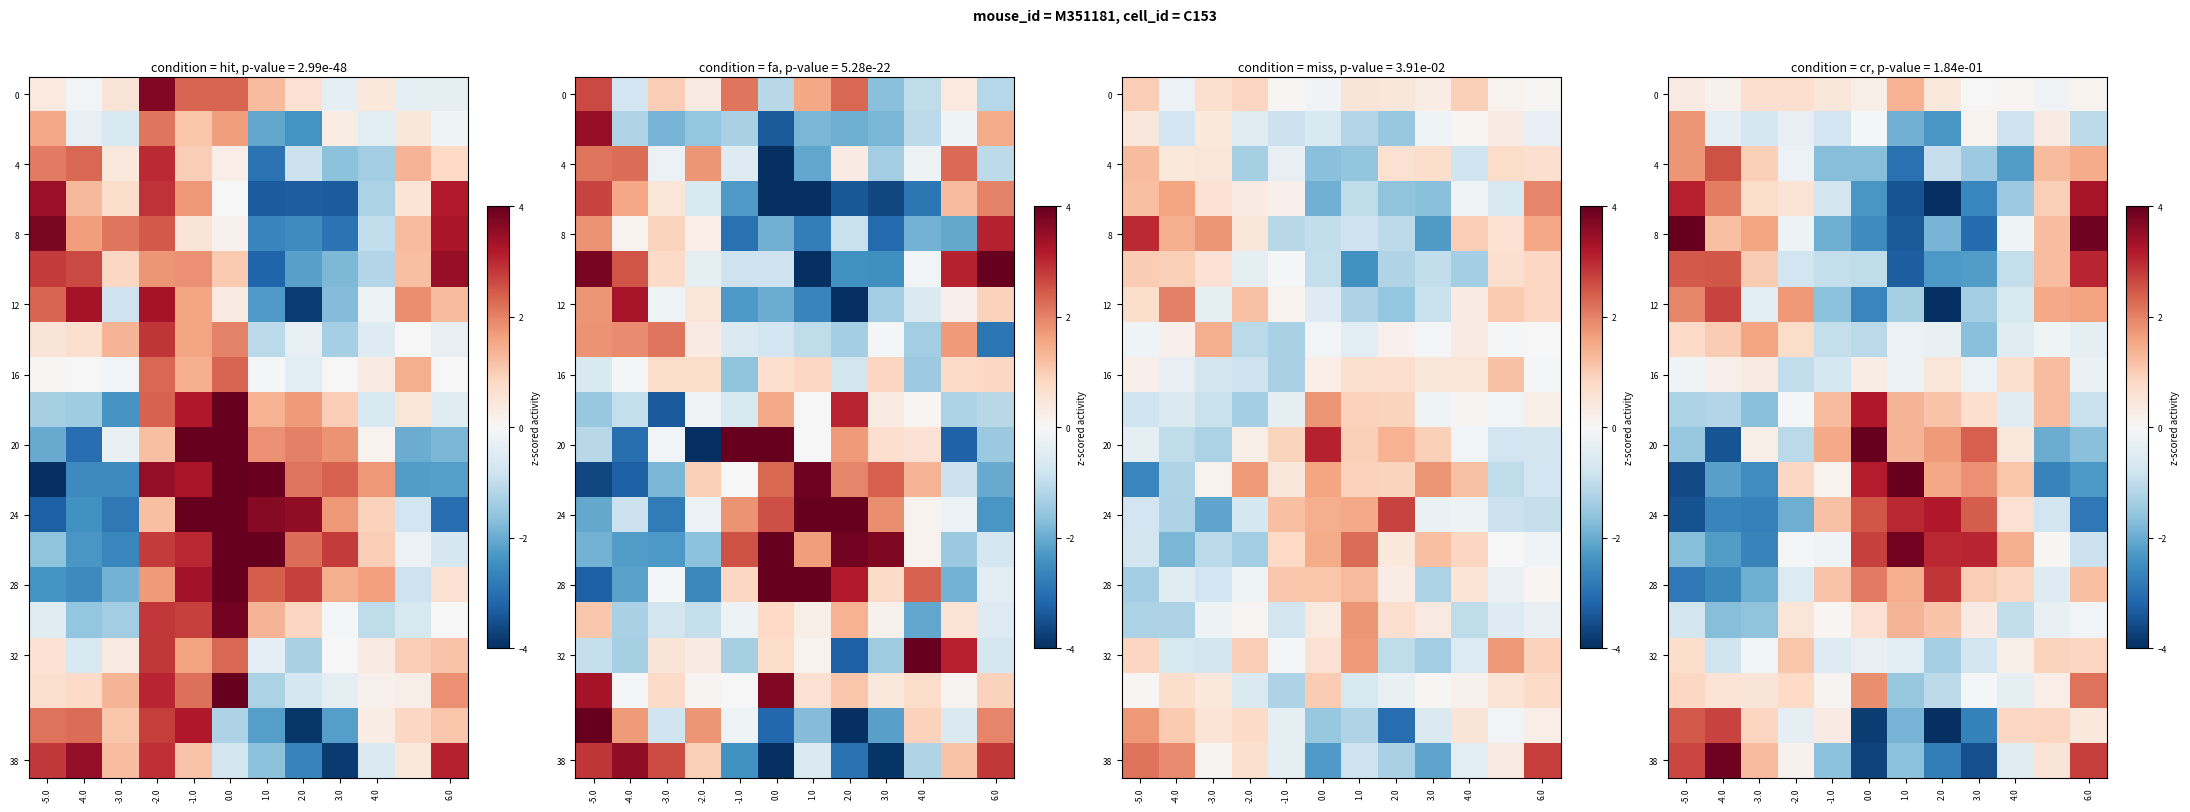

The 24 series shows 1.6 at 3.0. True or false?

False